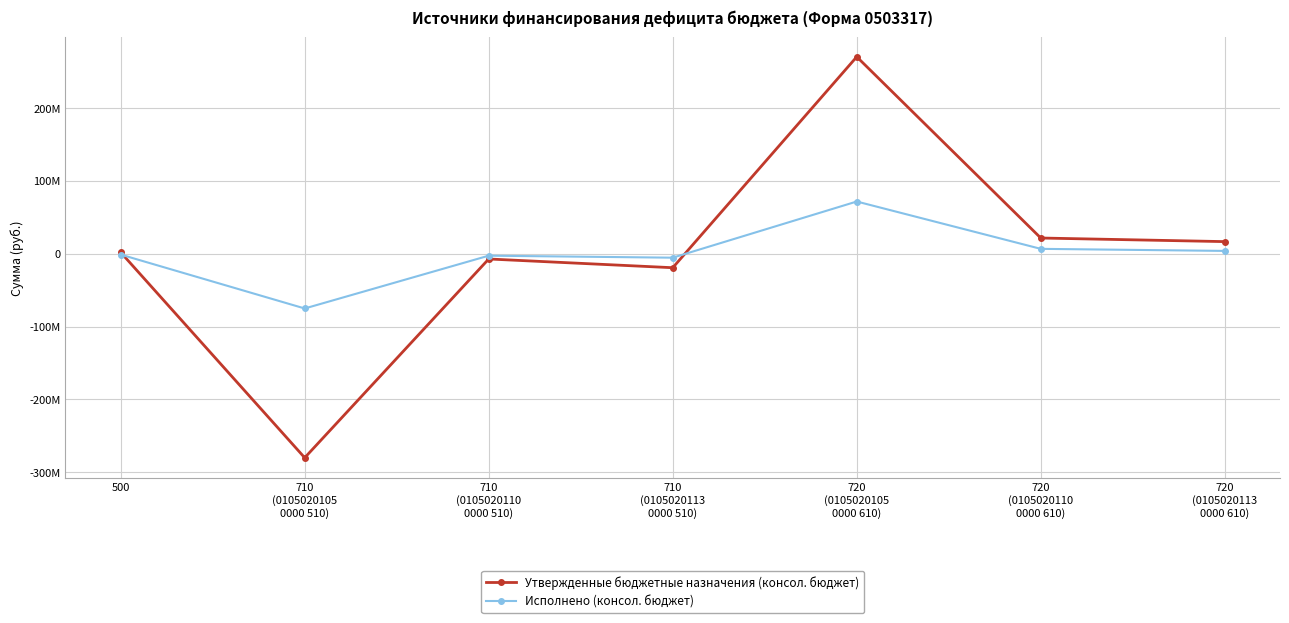

Does the chart have visible grid lines?

Yes